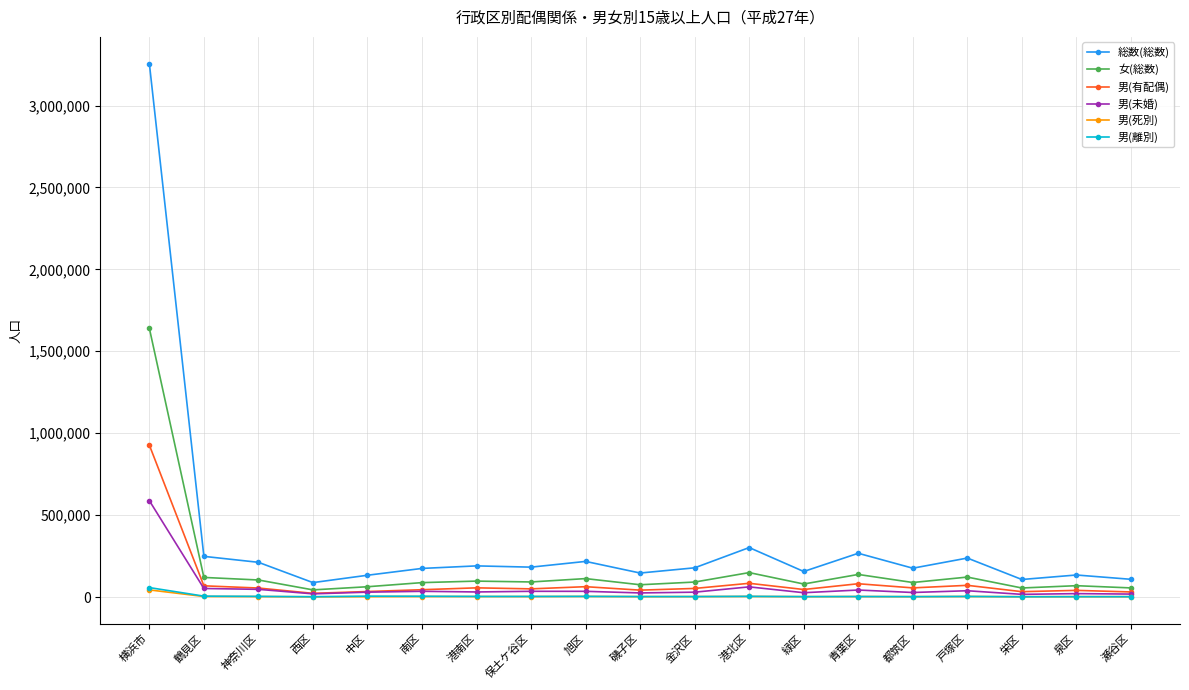

At which category is the sum across all series the highest?

横浜市